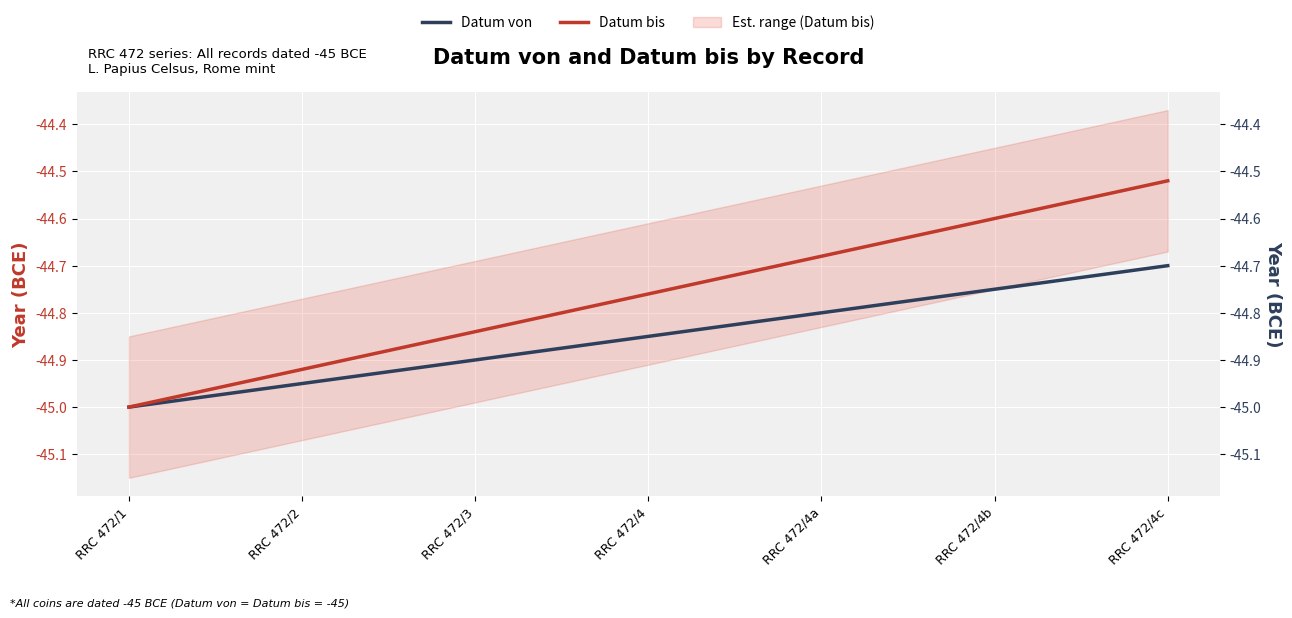

Rank the series by their maximum value, from lowest to highest.

Datum von, Datum bis